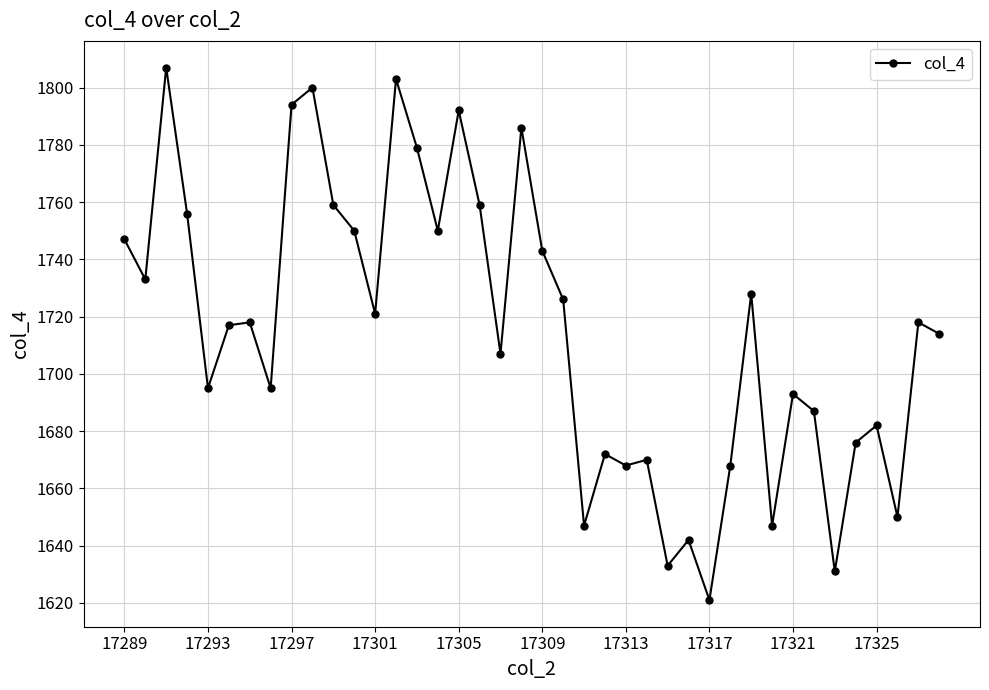

Reading left to right, transcribe all the data shown in this chart.

1747	1733	1807	1756	1695	1717	1718	1695	1794	1800	1759	1750	1721	1803	1779	1750	1792	1759	1707	1786	1743	1726	1647	1672	1668	1670	1633	1642	1621	1668	1728	1647	1693	1687	1631	1676	1682	1650	1718	1714